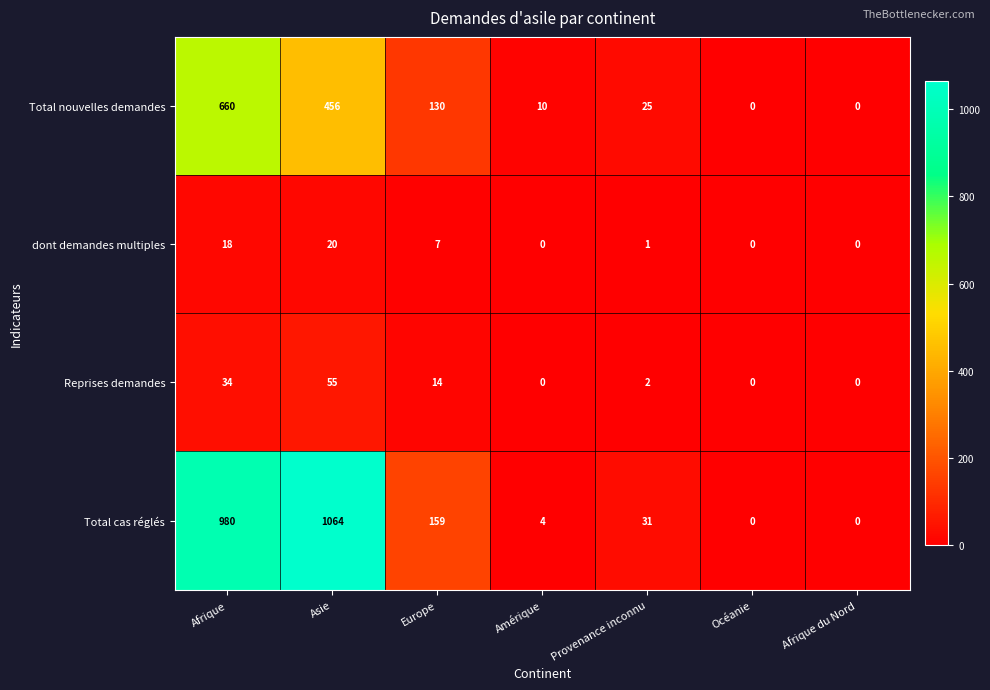

The Total cas réglés series shows 1064 at Asie. True or false?

True